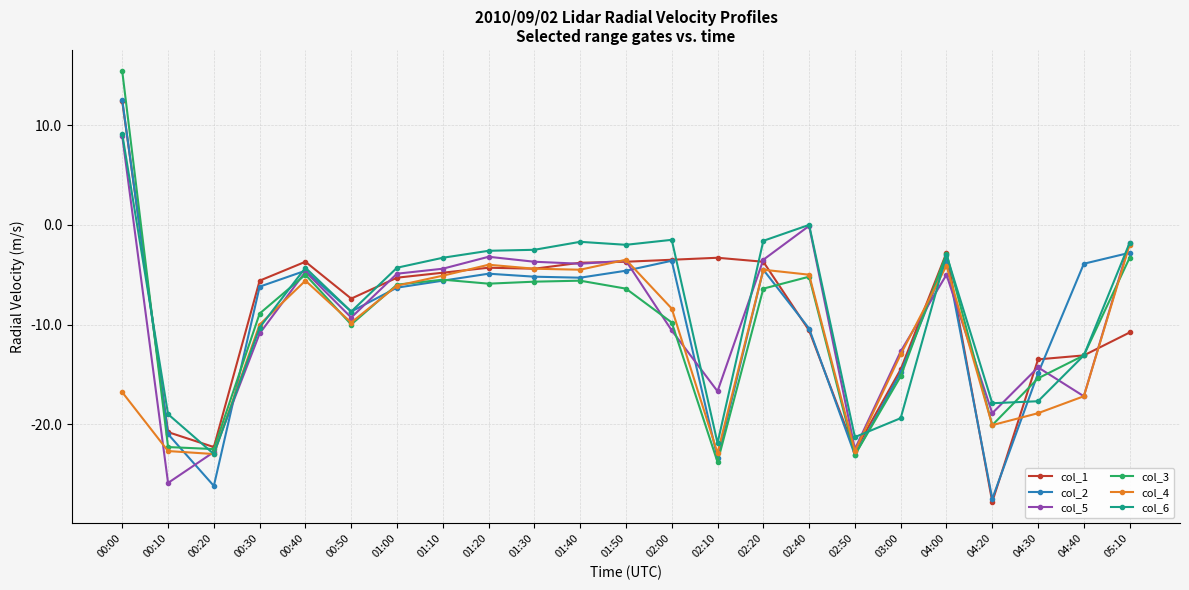

The col_2 series shows -2.5 at 01:30. True or false?

False